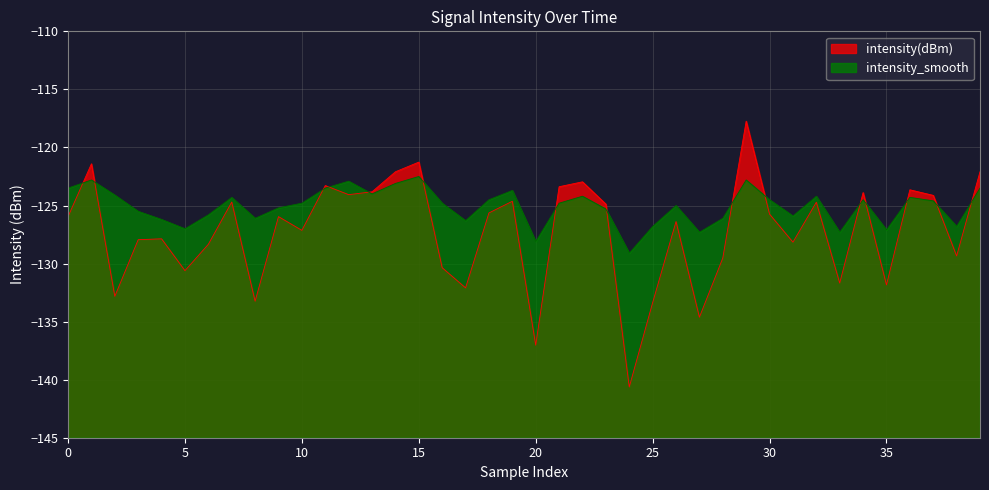

At which category does the chart reach its minimum across all series?

24